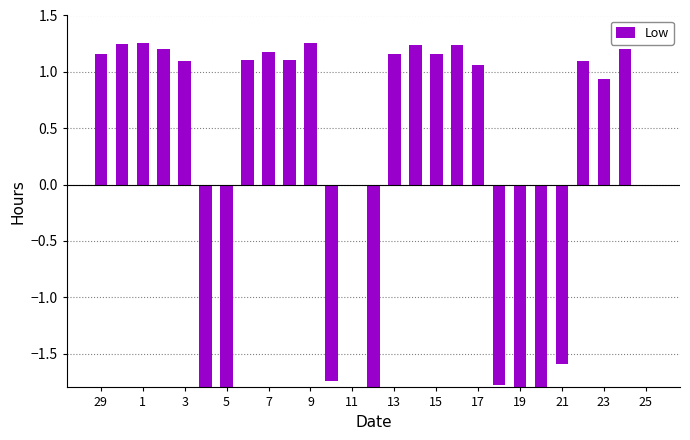

True or false: the data shows 1.7 at 13.

False